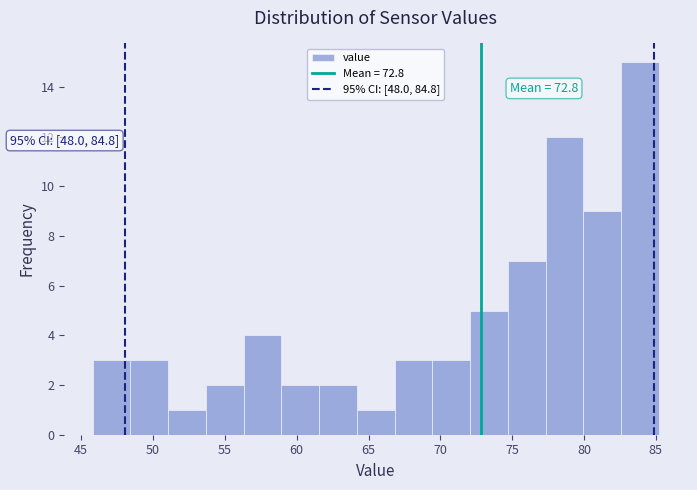

Which range on the x-axis has the tallest bar?

82.5 to 85.0